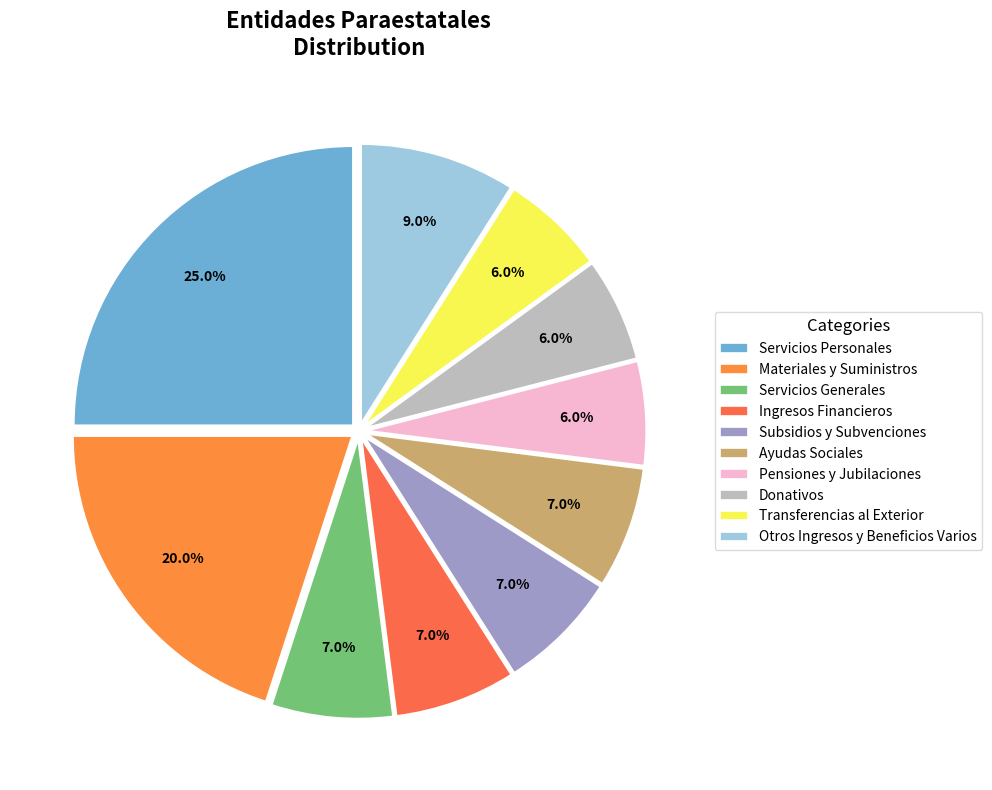

How many slices are in this pie chart?

10